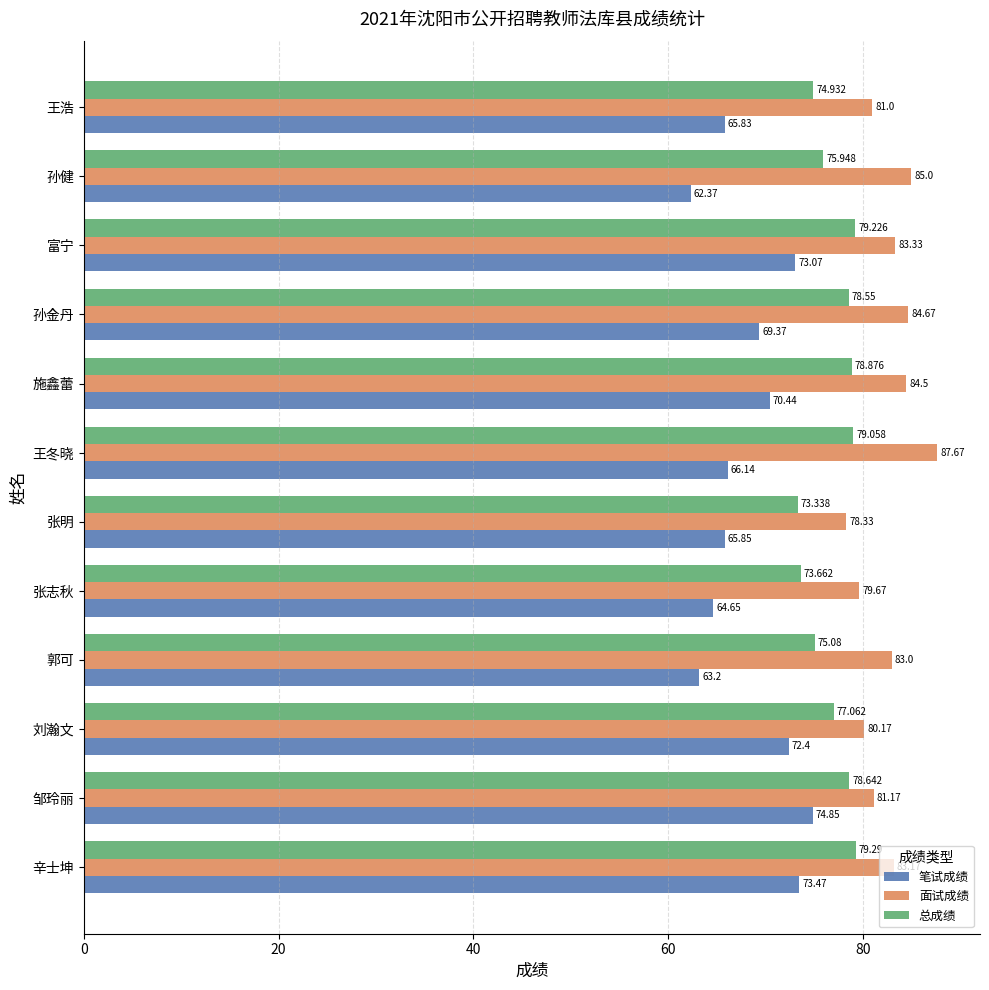

At which label is 笔试成绩 closest to 68?

孙金丹